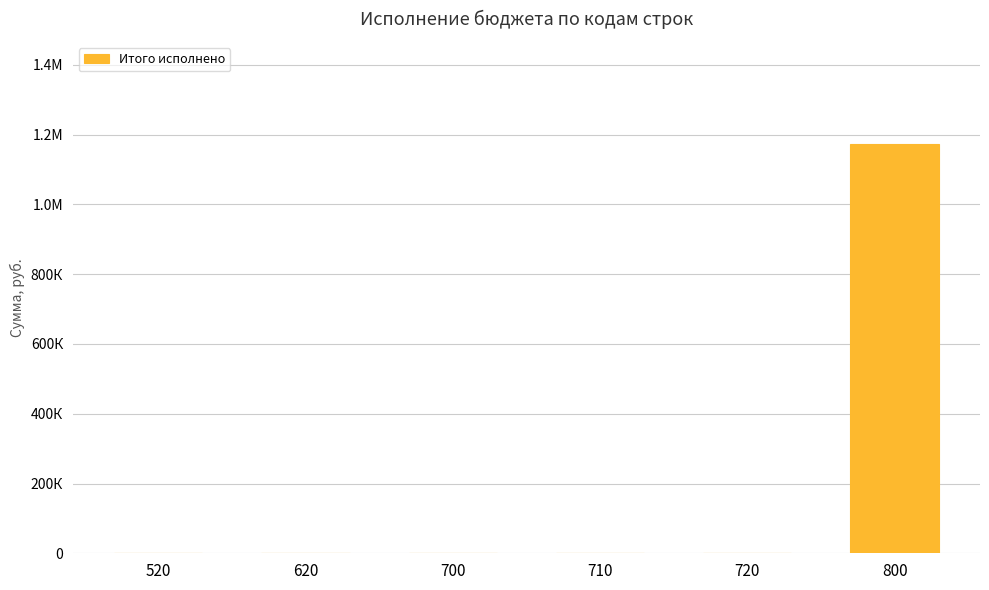

The value at 700 is 463059.9. True or false?

False